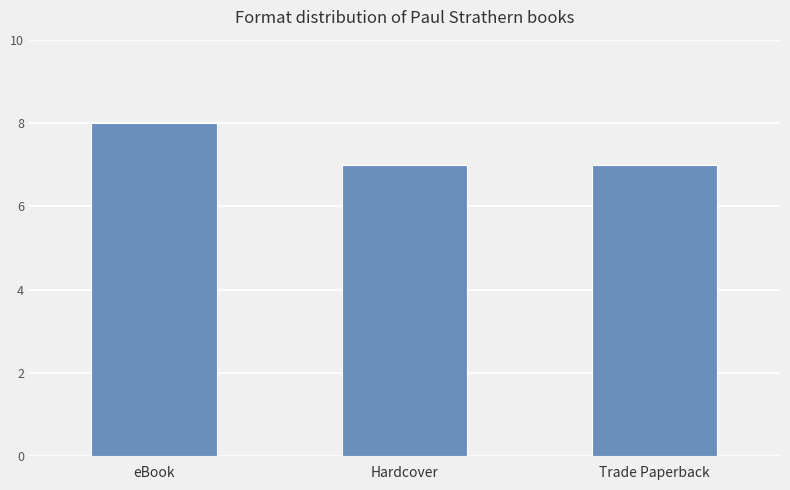

The chart shows a value of 11 at Trade Paperback. True or false?

False